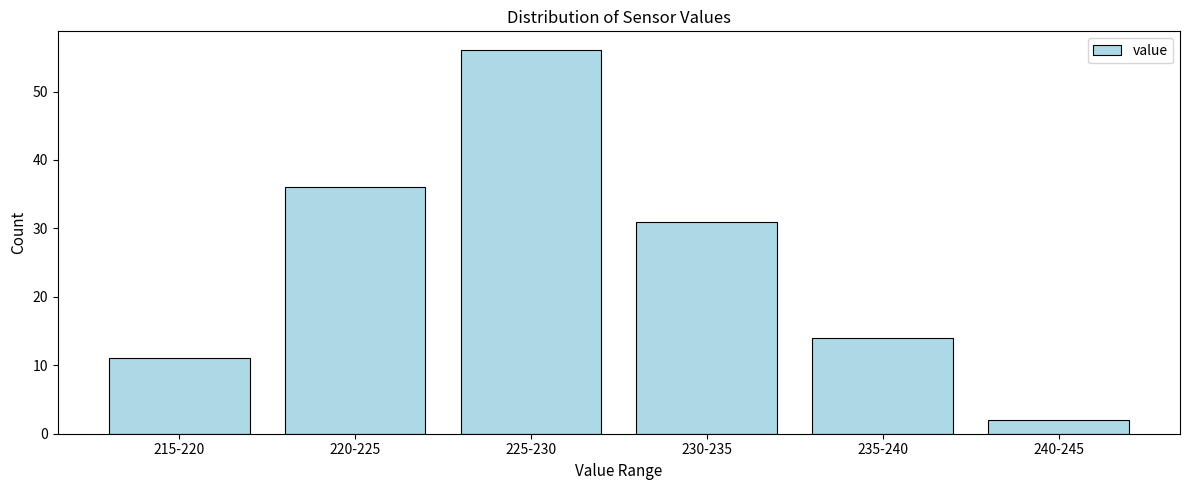

Reading left to right, extract all data points from this chart.

215-220=11	220-225=36	225-230=56	230-235=31	235-240=14	240-245=2